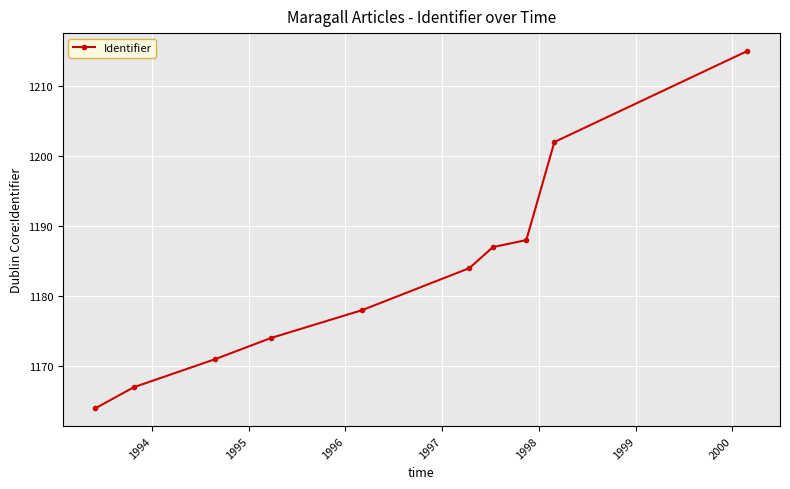

True or false: the data has more than 1 interior local peaks.

False